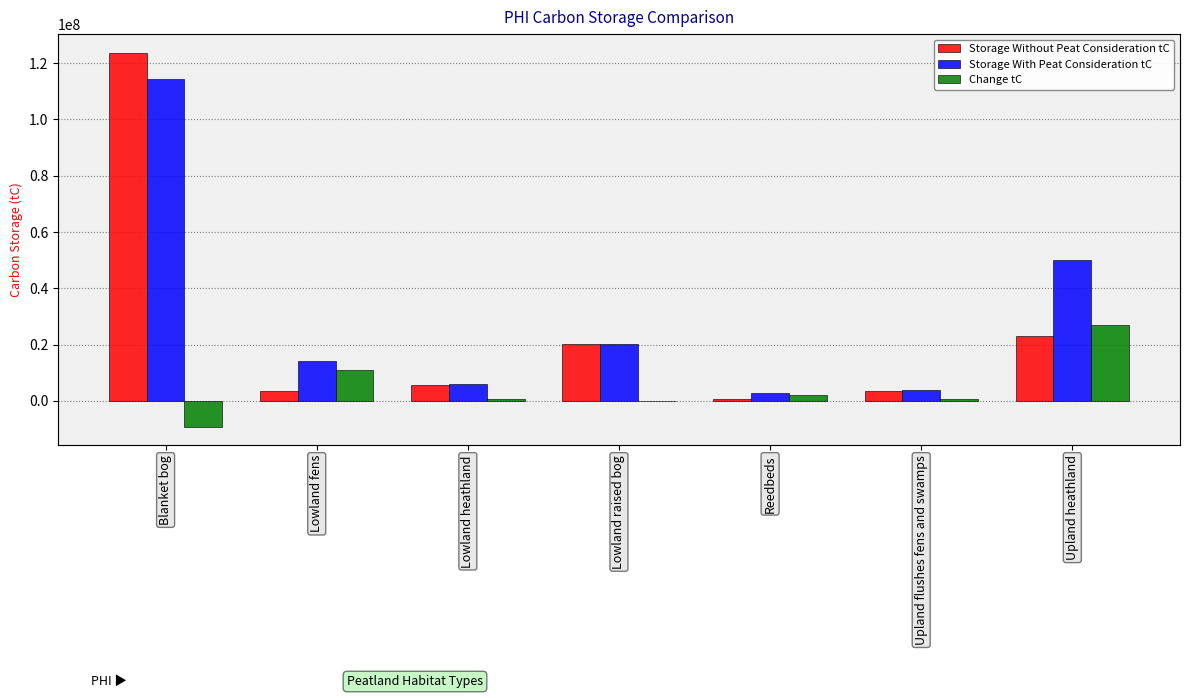

What is the total value across all series at Reedbeds?

5645745.4